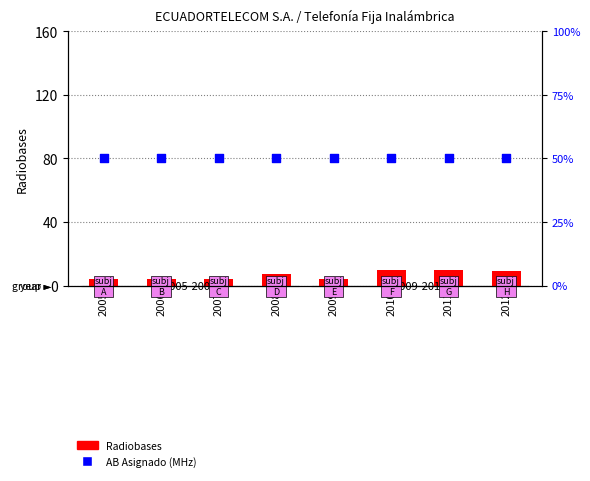

What are all the series names shown in the legend?

Radiobases, AB Asignado (MHz)